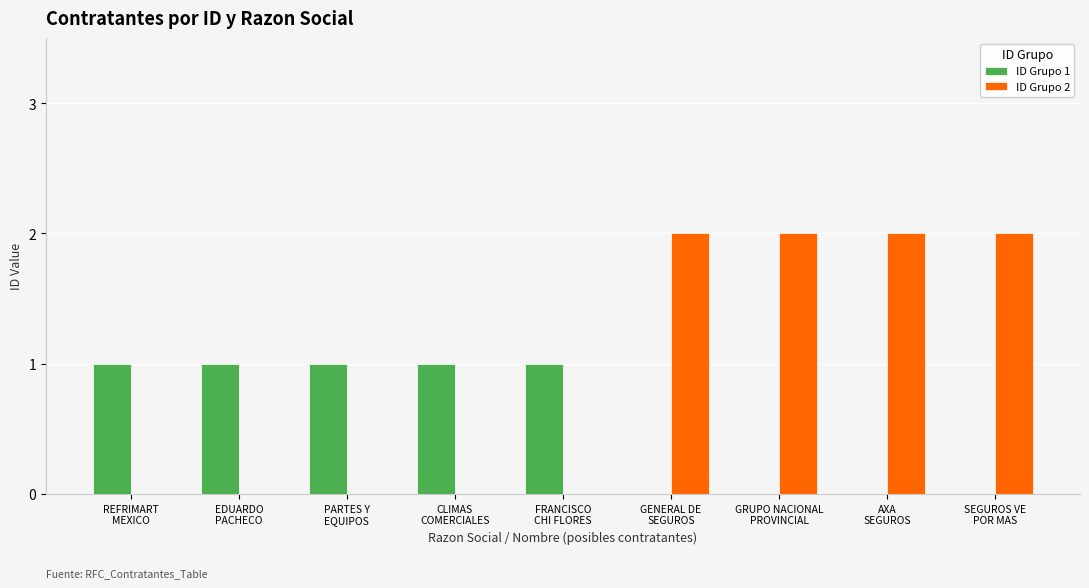

How many groups of bars are there?

9